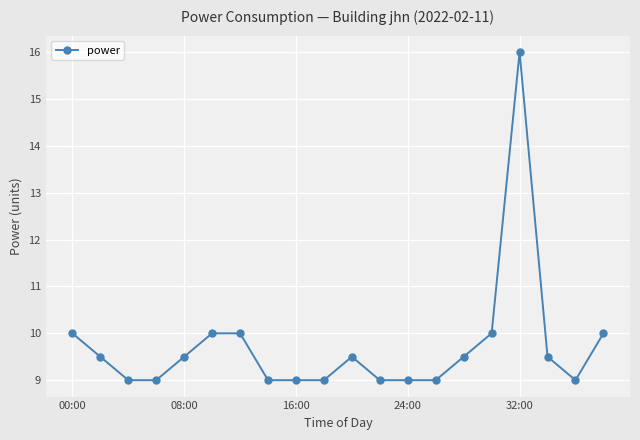

What is the average value?

9.7